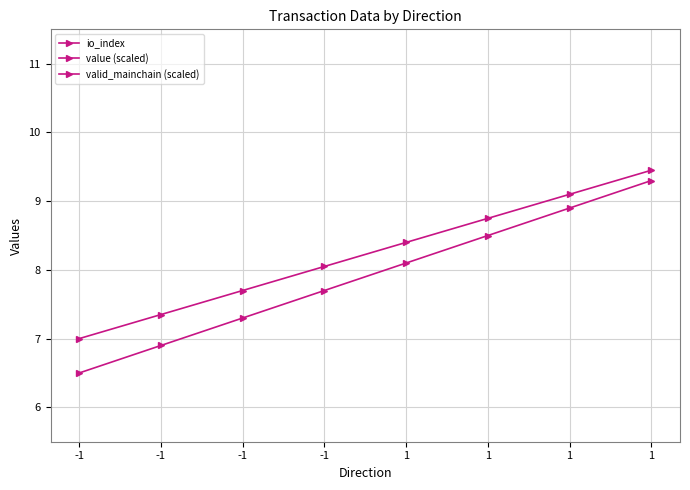

Which series changed the most between 1 and 1?

io_index